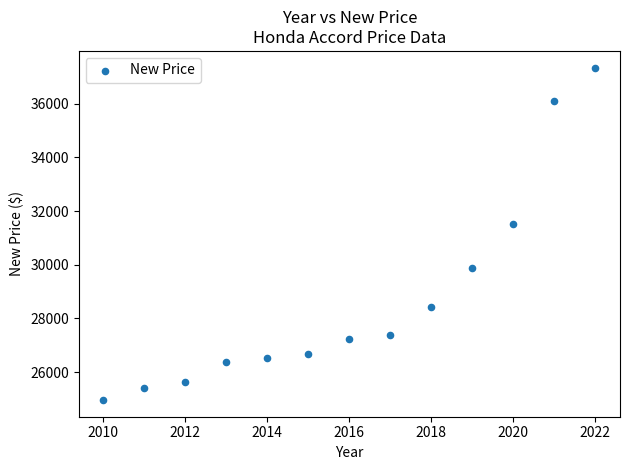

What is the range of Y values (max minus min)?

12394